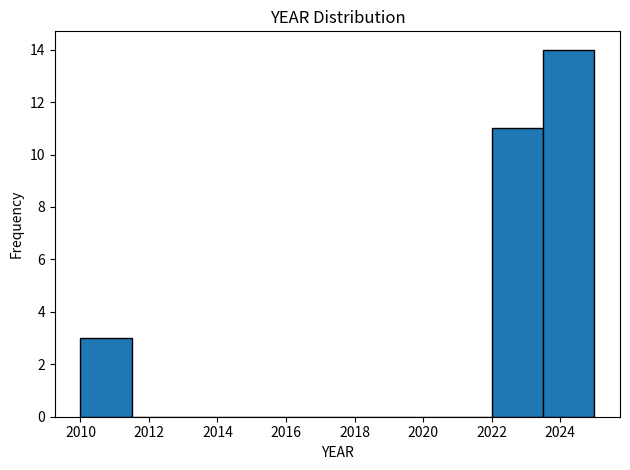

What is the height of the bar covering 2023.5 to 2025.0 on the x-axis? Neither the bar edges nor the heights are printed on the chart, so give them approximately, as read against the axes.

14